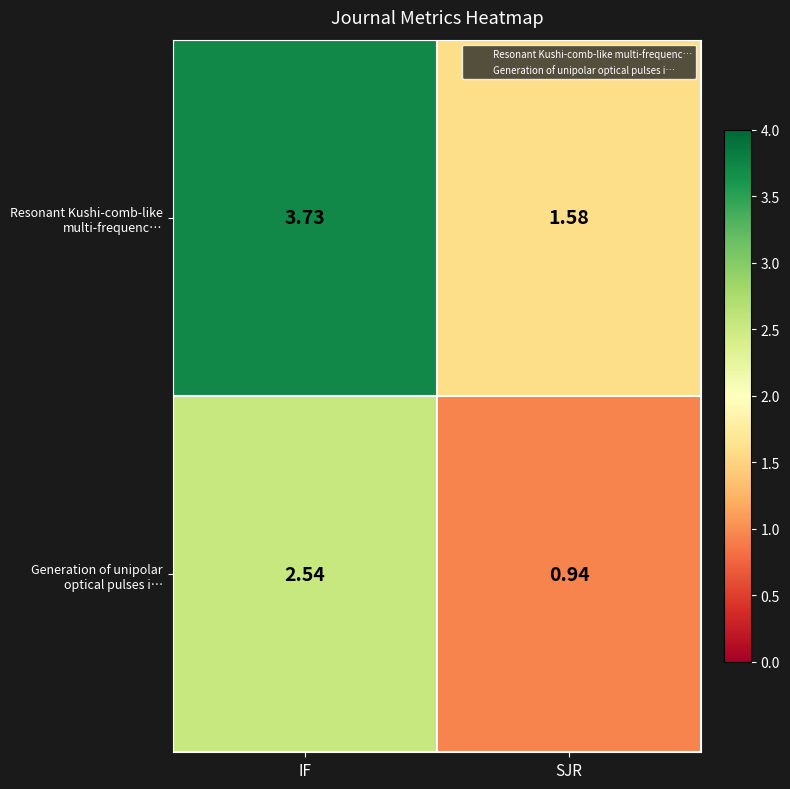

At which category is the sum across all series the highest?

IF